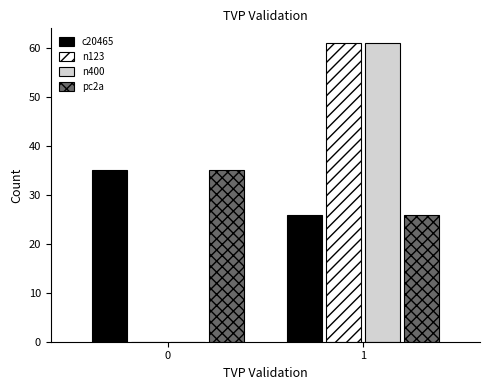

Reading left to right, what are all the values shown in this chart?

c20465: 0=35	1=26
n123: 0=0	1=61
n400: 0=0	1=61
pc2a: 0=35	1=26